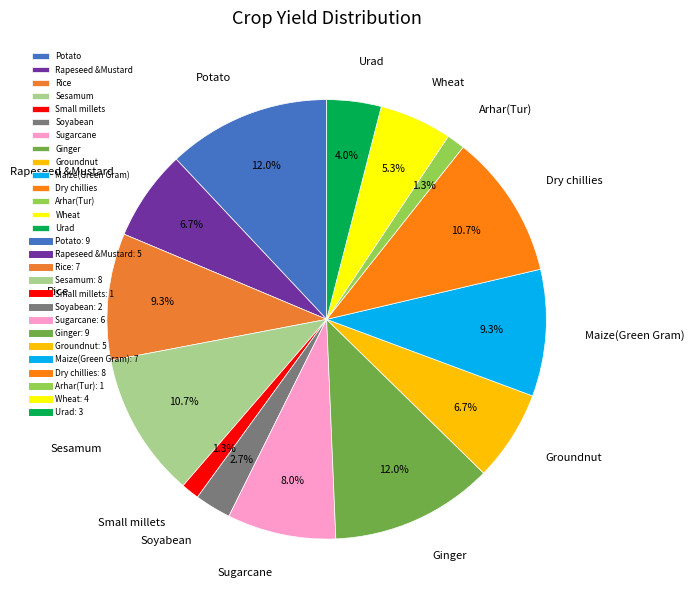

Approximately how many times larger is the value at Maize(Green Gram) compared to Sugarcane?

1.2